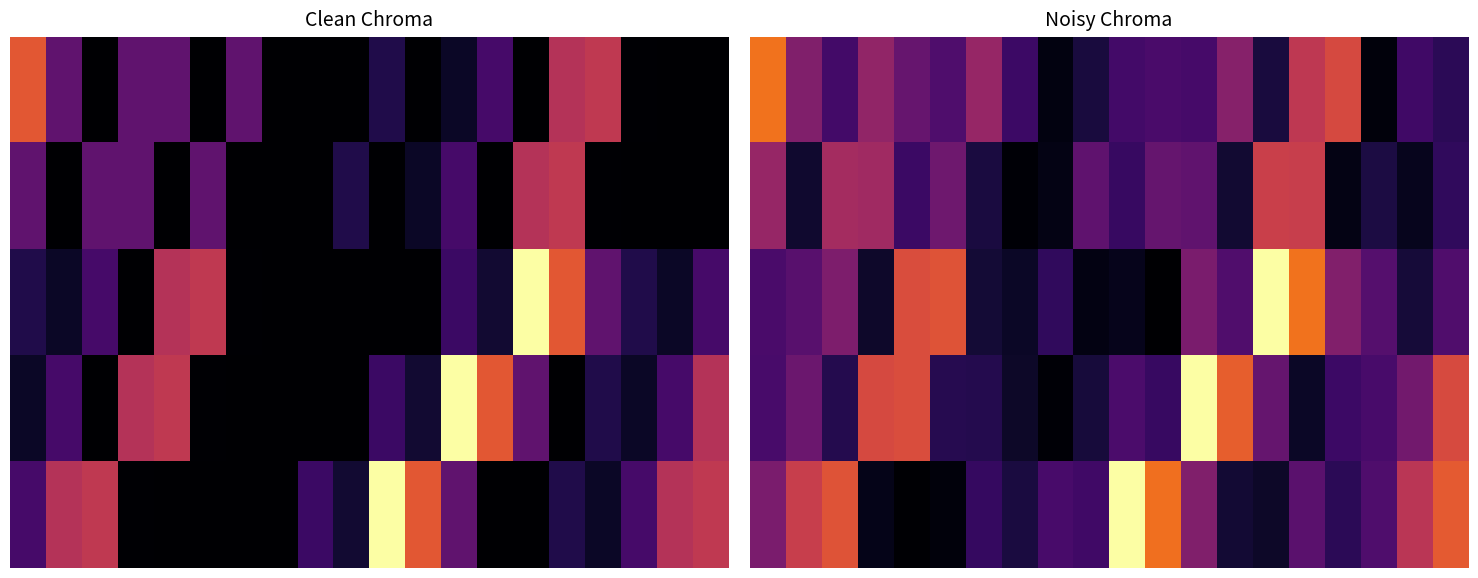

At which category is the sum across all series the highest?

12